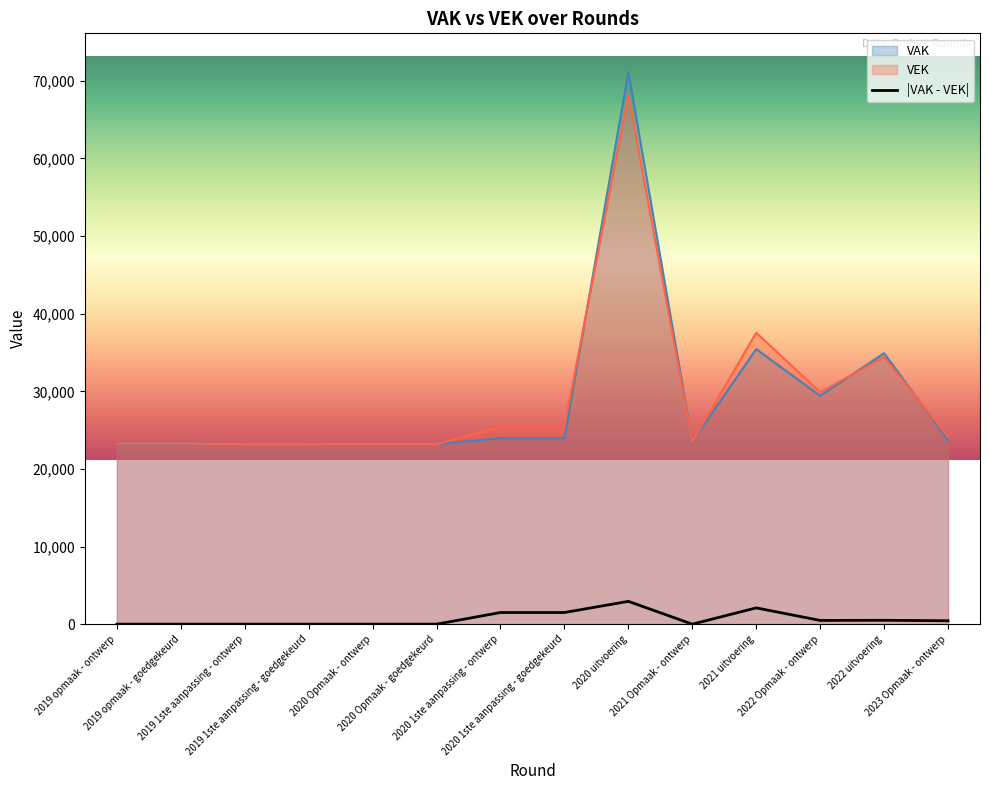

How many times do VEK and VAK cross each other?

3